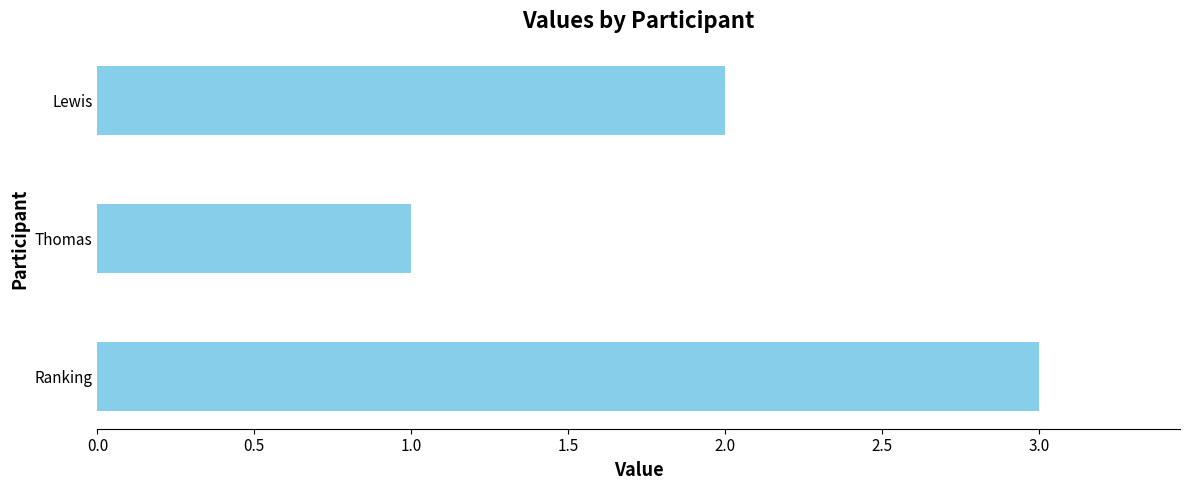

List the labels in order of value, largest first.

Ranking, Lewis, Thomas